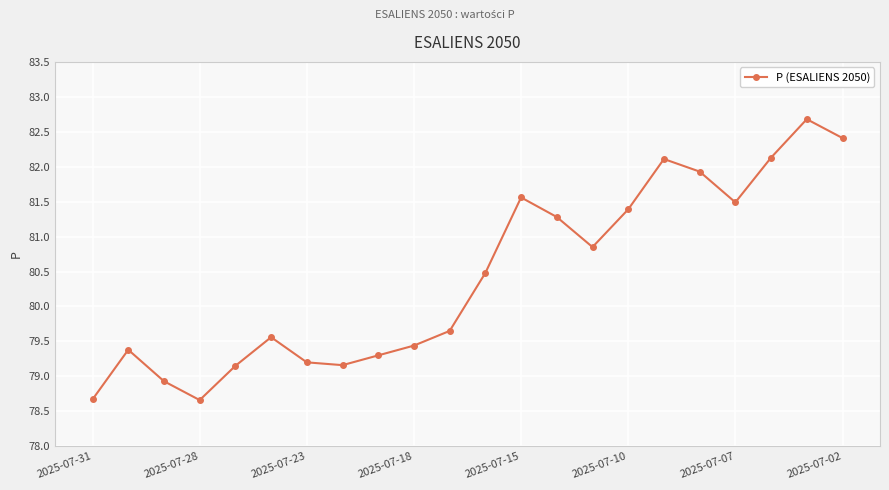

Does the chart display data point markers on the line(s)?

Yes